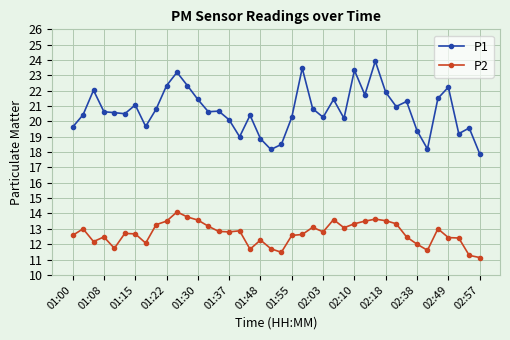

What is the difference between the maximum and minimum values in the P1 series?

6.0